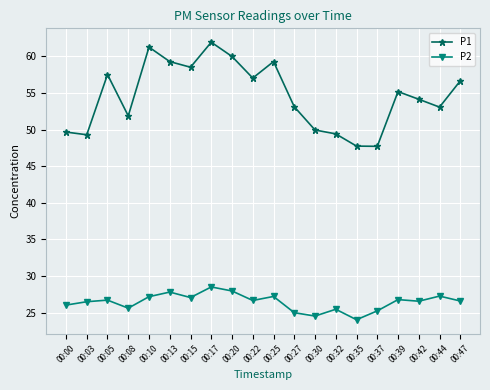

What is the total value across all series at 00:27?

78.1